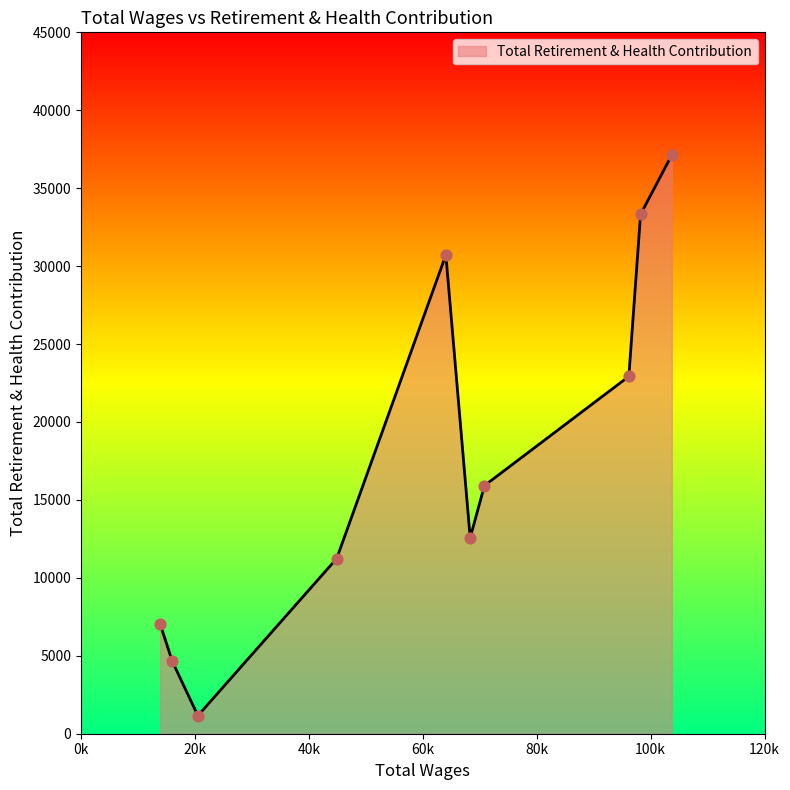

What is the minimum value shown in the chart?

1161